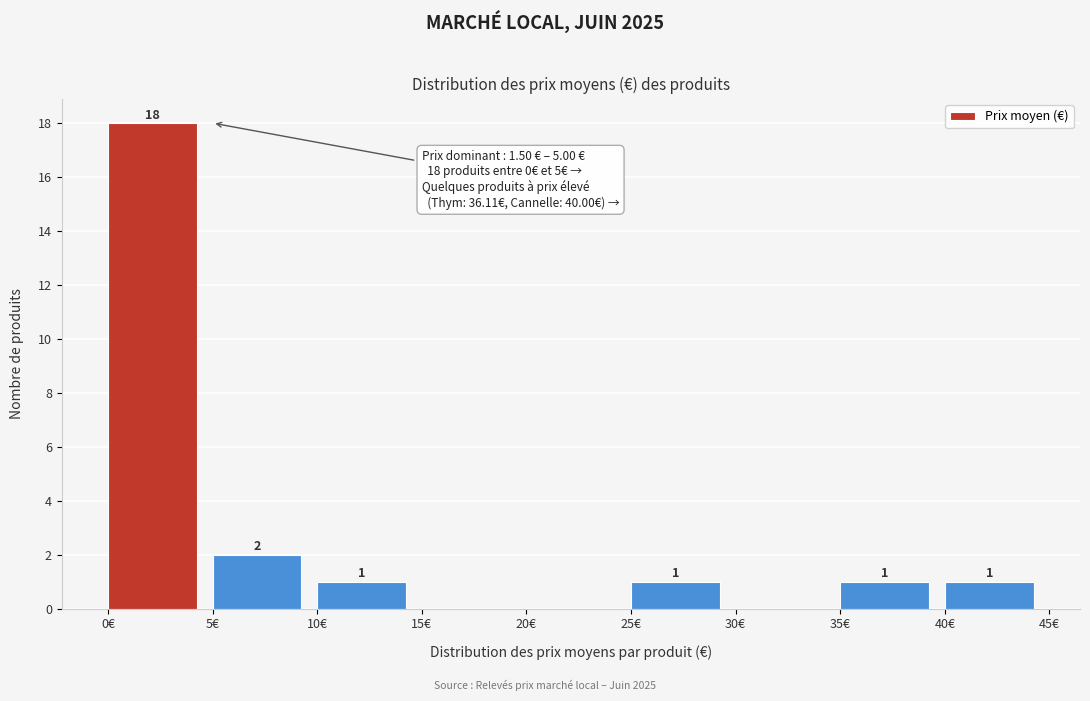

Over which range of the x-axis is the bar tallest?

0 to 5